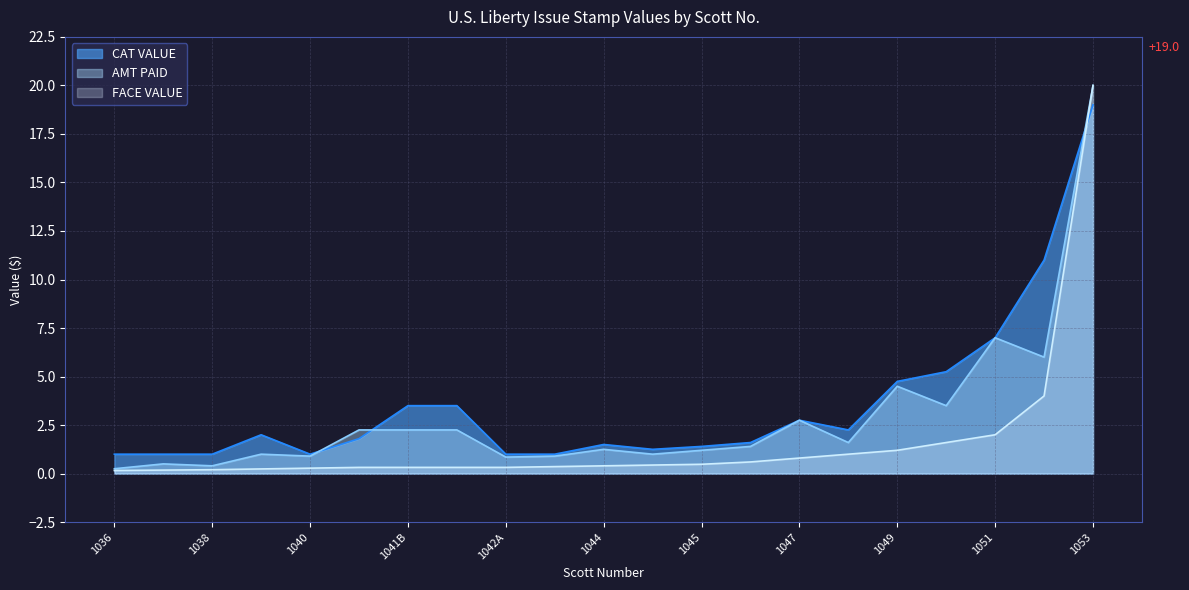

The value of AMT PAID at 1039 is 1.0. True or false?

True